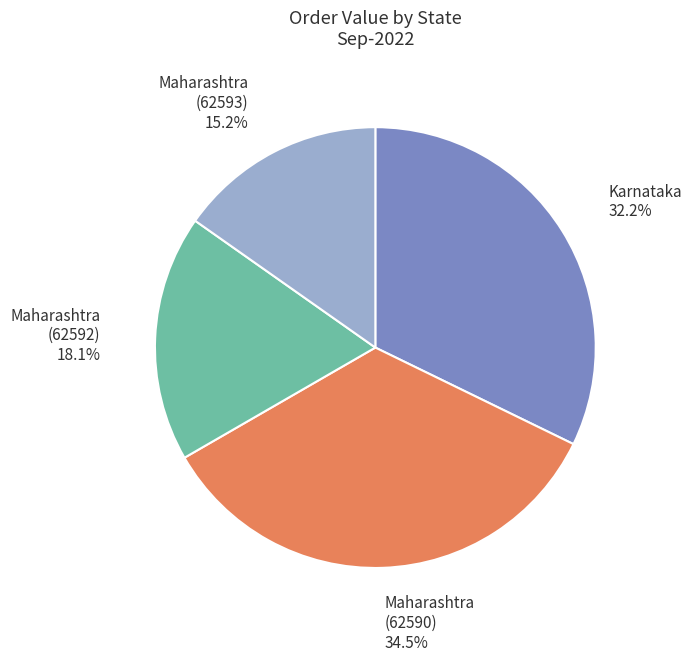

How much of the chart is everything except Maharashtra (62592)?

81.9%